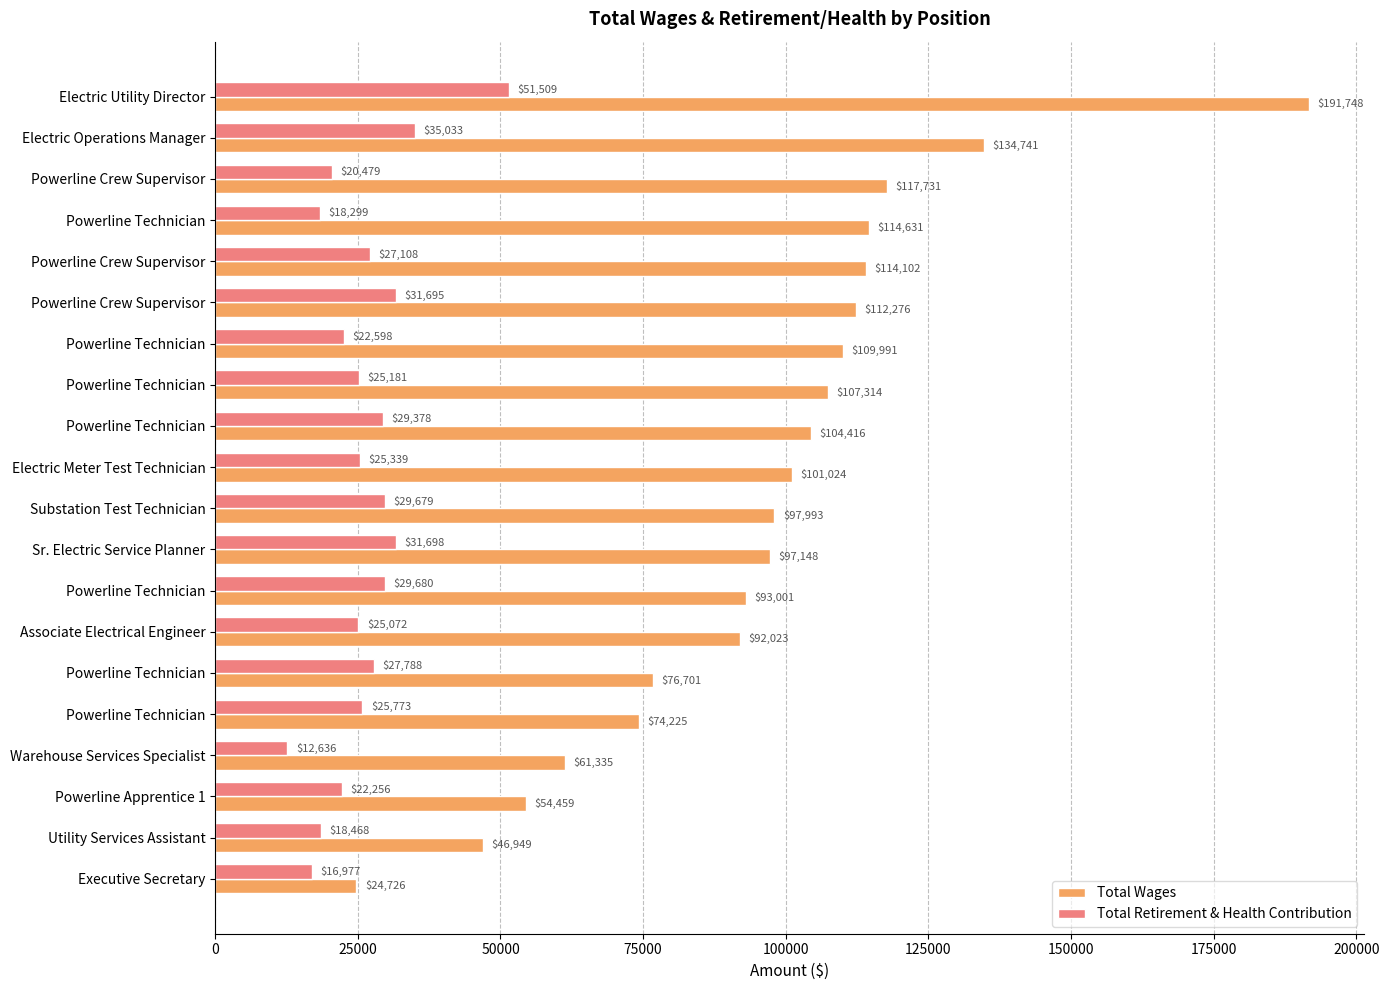

How many categories are shown in the chart?

20